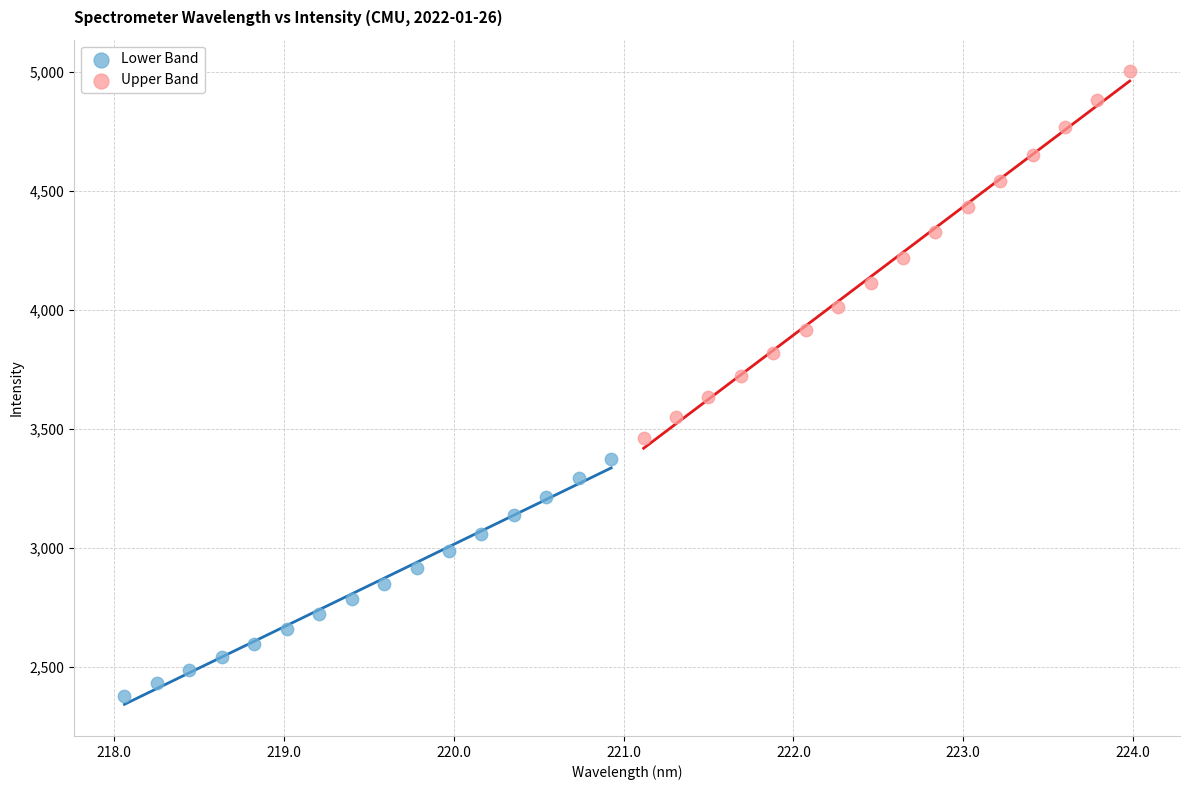

Which series contains the highest Y value?

Upper Band